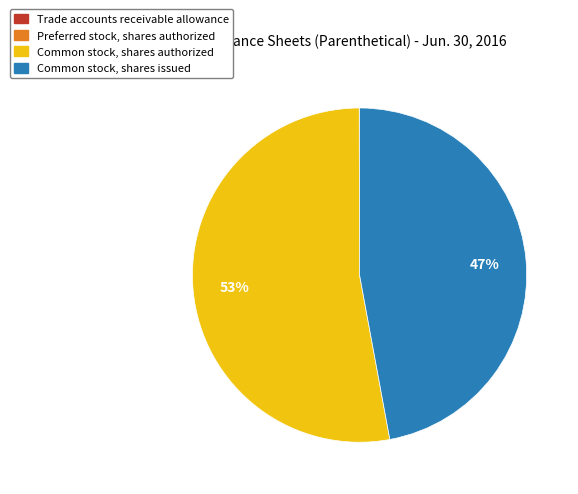

Between Common stock, shares authorized and Common stock, shares issued, which is larger?

Common stock, shares authorized